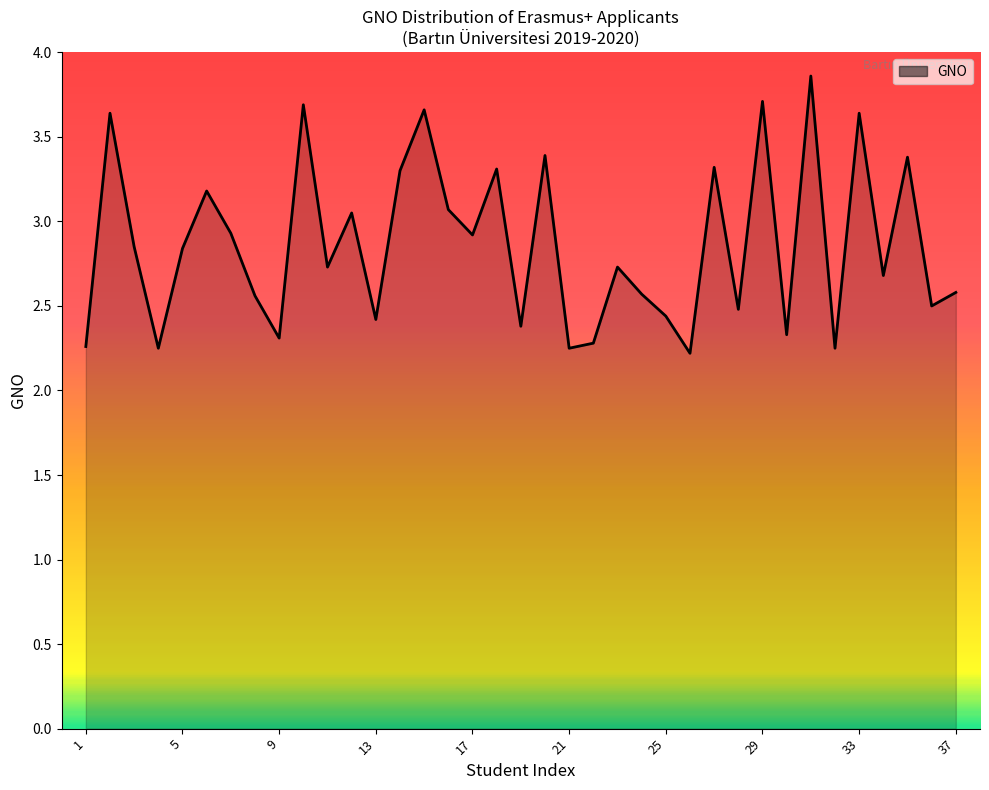

What is the difference between the maximum and minimum values?

1.6